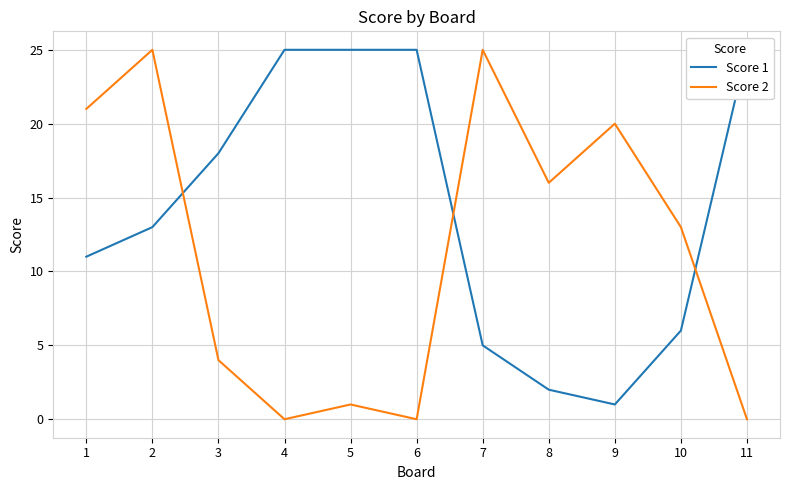

How many values in the Score 1 series are below 13?

5